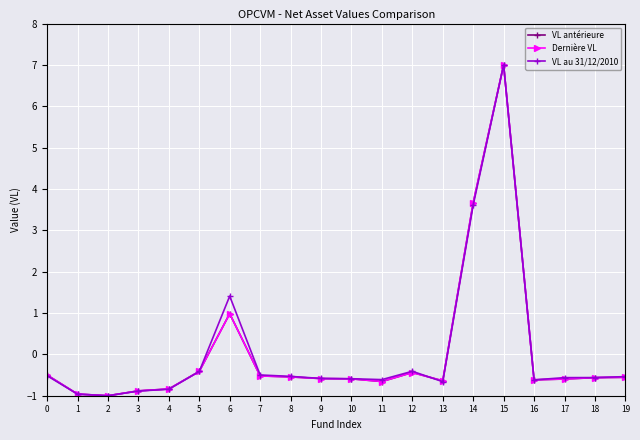

What is the difference between the Dernière VL values at 14 and 9?

4.3